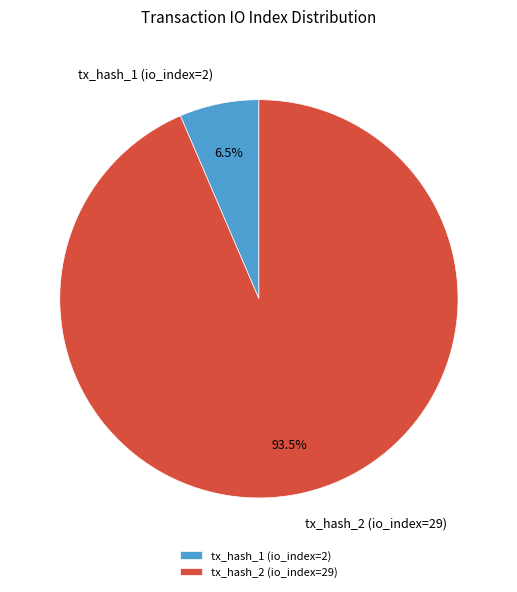

True or false: tx_hash_1 (io_index=2) accounts for 1% of the total.

False